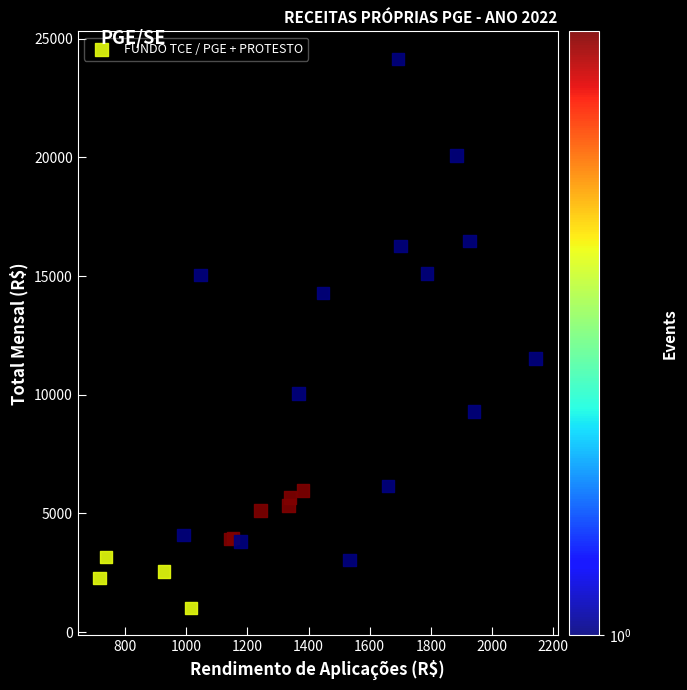

What Y value in the scatter plot is closest to 12583?

11523.0